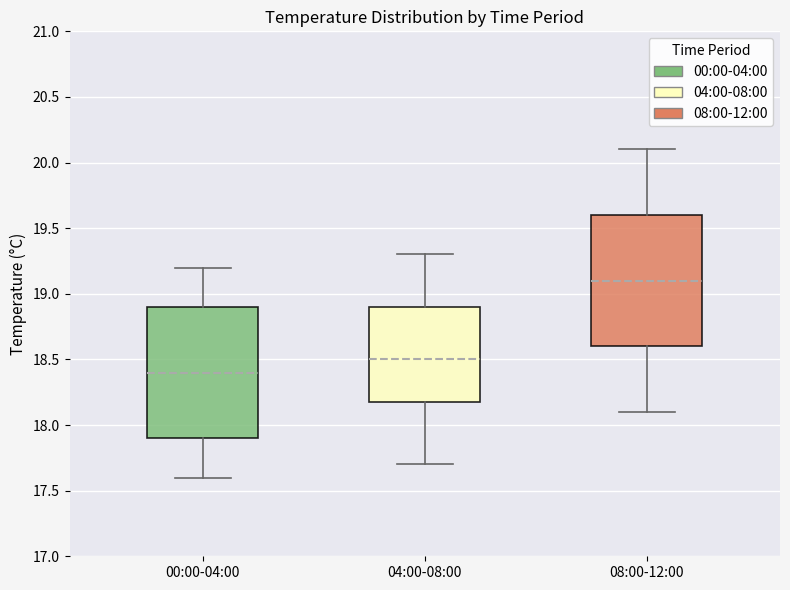

Reading left to right, read every box against the y-axis: the position of its median line, the range the box covers, and the ends of its whiskers. The values are not printed on the chart, so give them approximately, as read against the axis.

00:00-04:00: median 18.4, box 17.9 to 18.9, whiskers 17.6 to 19.2
04:00-08:00: median 18.5, box 18.2 to 18.9, whiskers 17.7 to 19.3
08:00-12:00: median 19.1, box 18.6 to 19.6, whiskers 18.1 to 20.1